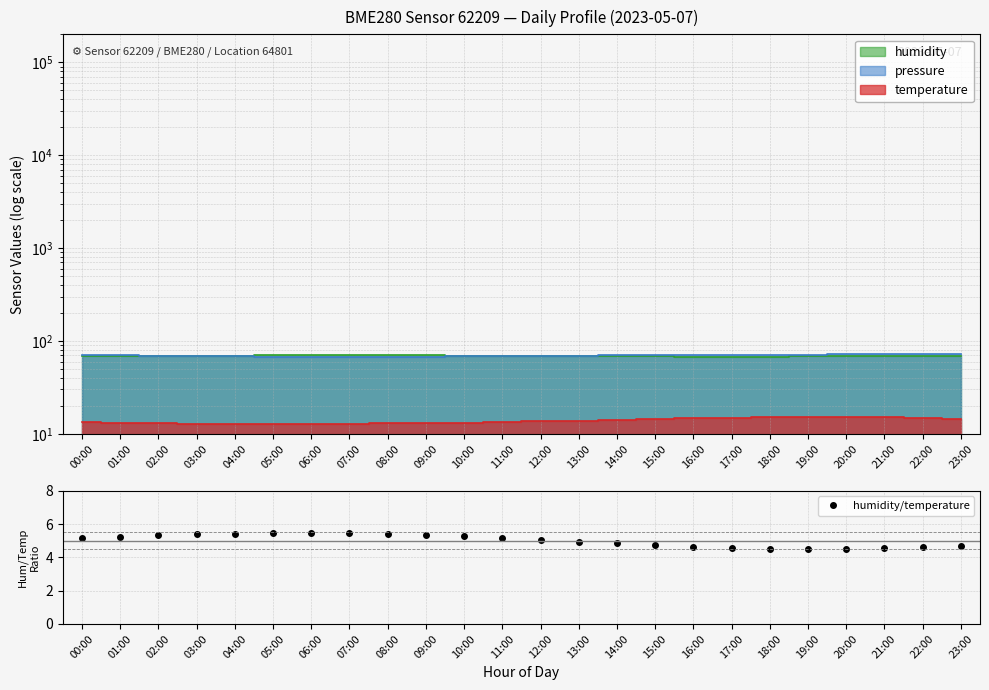

Reading left to right, transcribe all the data shown in this chart.

5.2	5.2	5.3	5.4	5.4	5.4	5.5	5.4	5.4	5.3	5.3	5.2	5.1	5.0	4.8	4.7	4.6	4.6	4.5	4.5	4.5	4.6	4.6	4.7